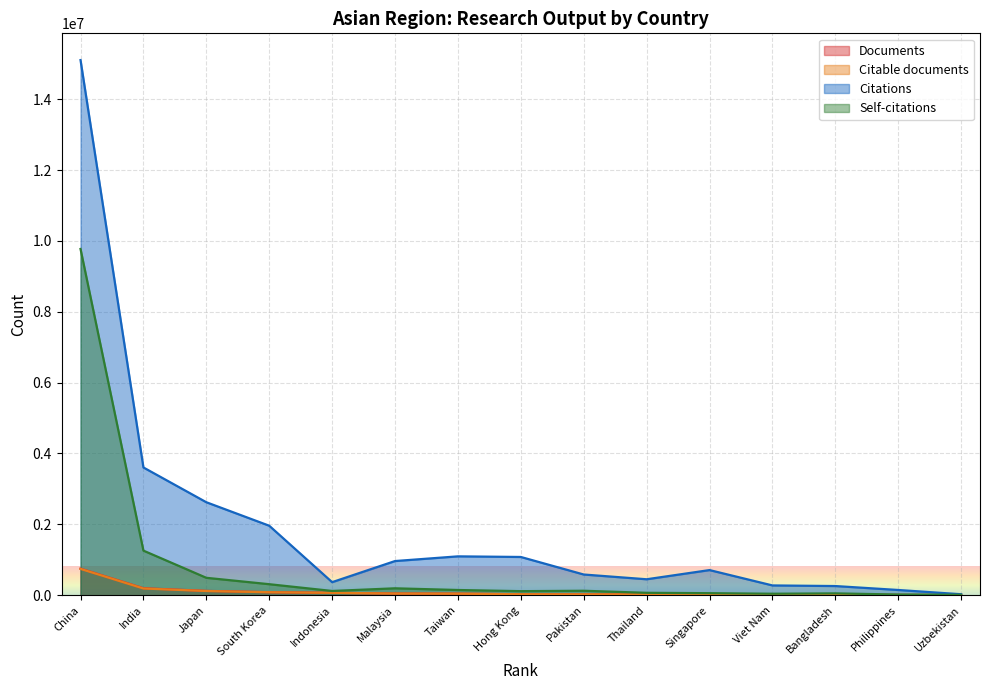

Reading left to right, what are all the values shown in this chart?

Documents: China=750047	India=196792	Japan=122052	South Korea=85446	Indonesia=68312	Malaysia=48053	Taiwan=44280	Hong Kong=28291	Pakistan=25352	Thailand=22383	Singapore=18555	Viet Nam=14418	Bangladesh=11997	Philippines=7804	Uzbekistan=5412
Citable documents: China=743161	India=189690	Japan=118987	South Korea=84472	Indonesia=67600	Malaysia=47038	Taiwan=43605	Hong Kong=27593	Pakistan=24949	Thailand=21892	Singapore=17903	Viet Nam=14147	Bangladesh=11590	Philippines=7577	Uzbekistan=5361
Citations: China=15102570	India=3605387	Japan=2624181	South Korea=1961280	Indonesia=368544	Malaysia=964303	Taiwan=1096824	Hong Kong=1079358	Pakistan=584323	Thailand=450316	Singapore=709487	Viet Nam=276234	Bangladesh=258969	Philippines=147687	Uzbekistan=27668
Self-citations: China=9771882	India=1258478	Japan=491391	South Korea=310993	Indonesia=120006	Malaysia=194812	Taiwan=147305	Hong Kong=114477	Pakistan=125896	Thailand=67944	Singapore=57592	Viet Nam=41753	Bangladesh=51819	Philippines=19008	Uzbekistan=12575